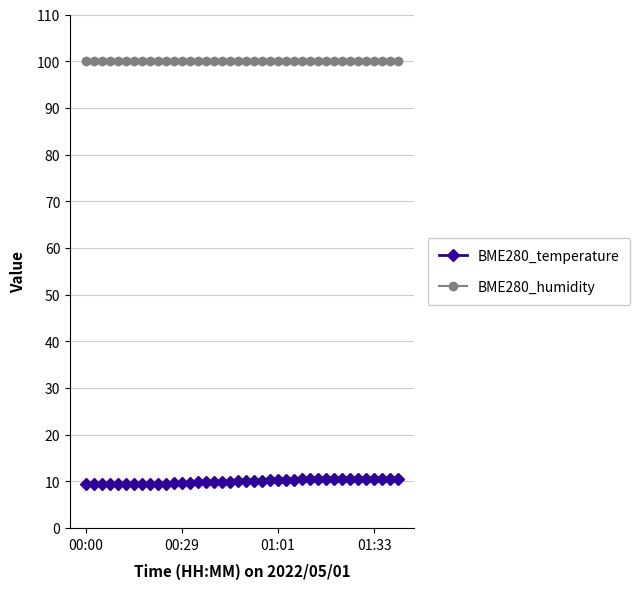

What is the value of the BME280_temperature point at the 35th from the left?

10.6